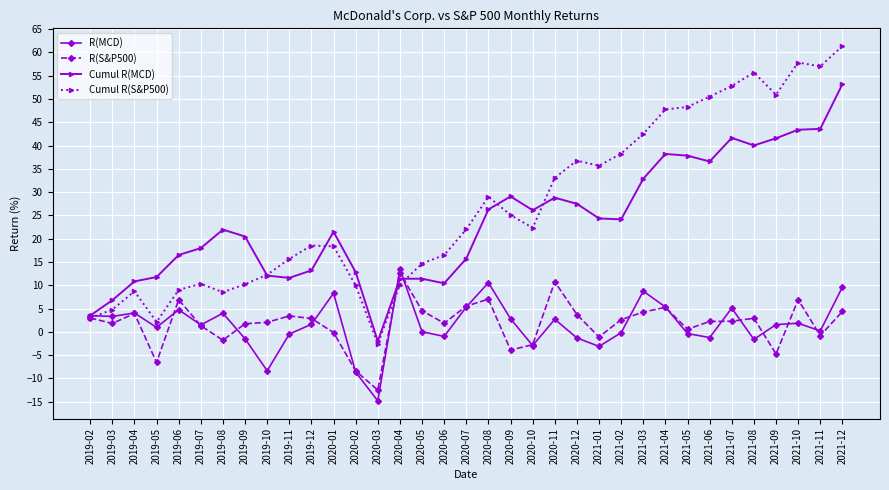

At which category does R(S&P500) reach its first local peak?

2019-04